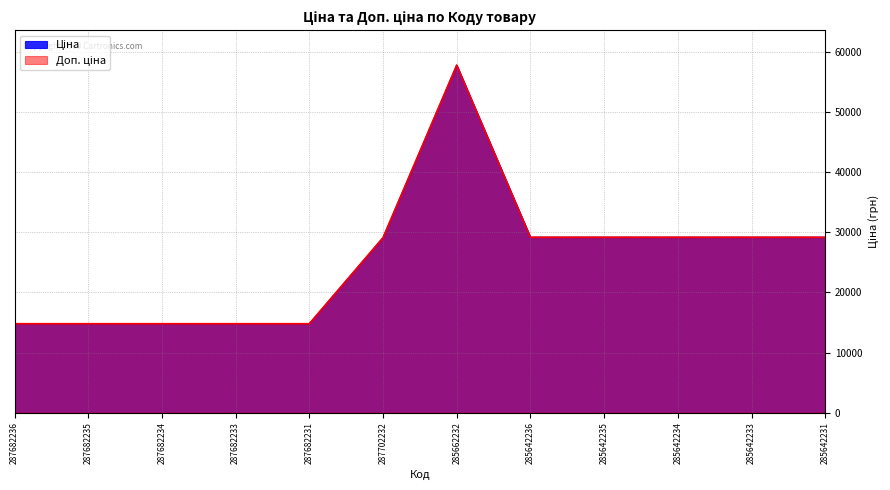

What is the smallest value displayed?

14800.8